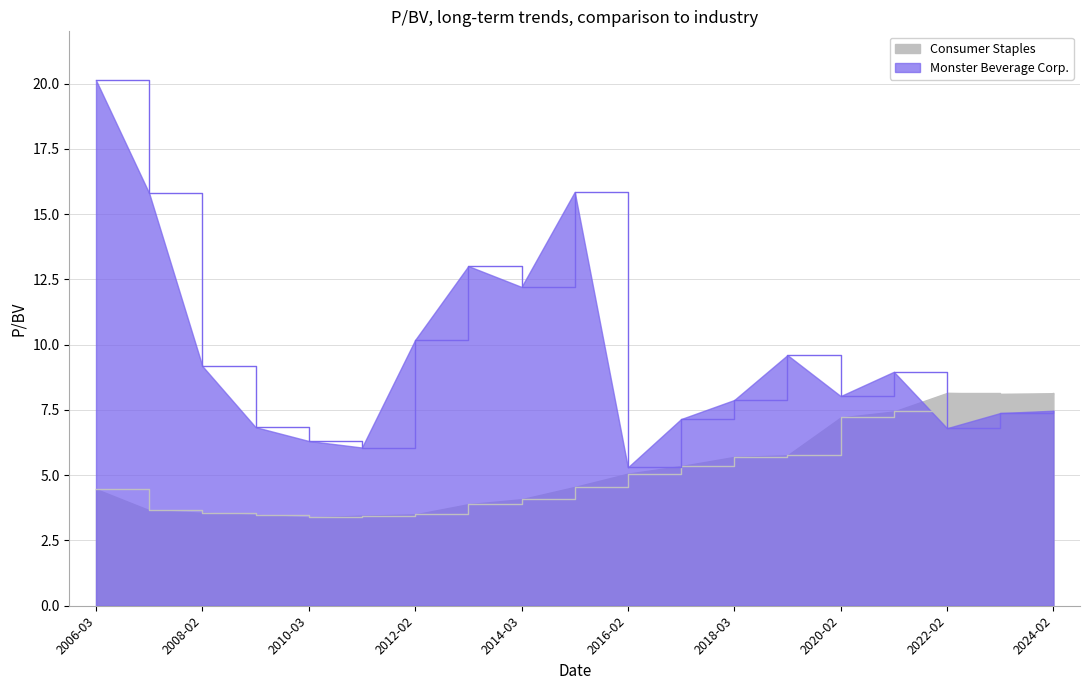

How many interior local valleys does the Monster Beverage Corp. series have?

5